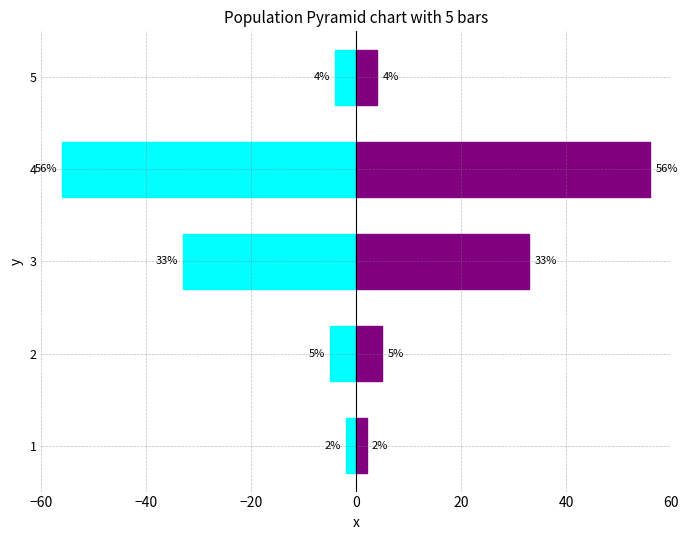

How many groups of bars are there?

5